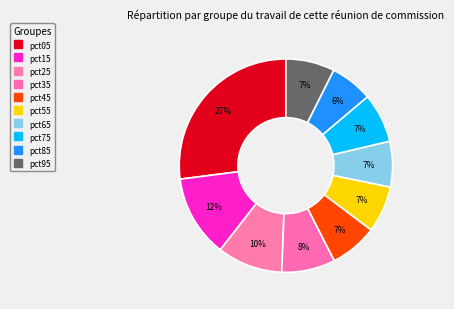

How many segments does this pie chart have?

10